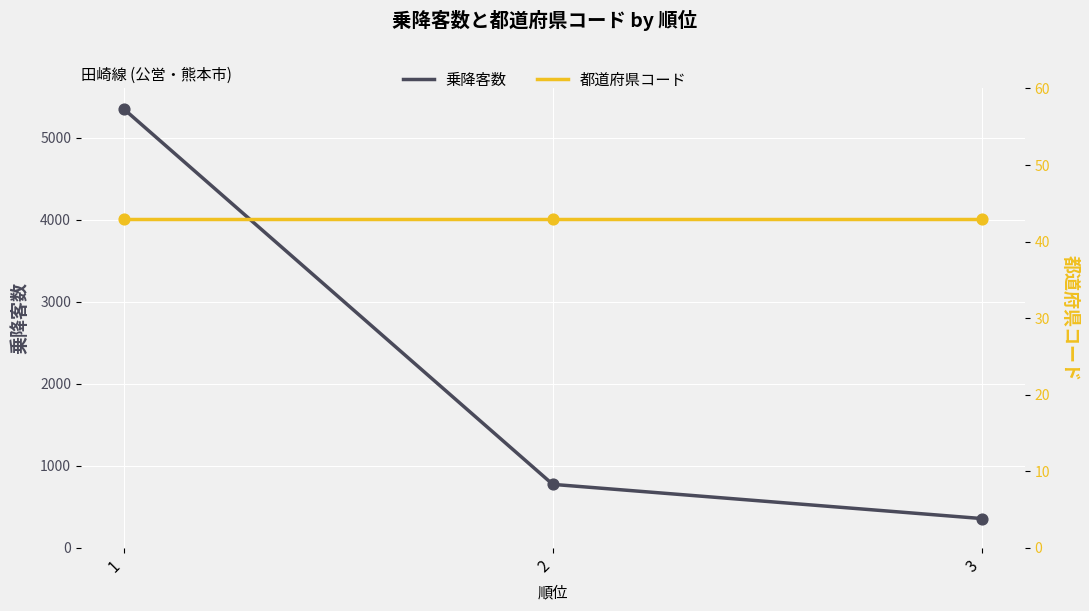

What is the total value across all series at 1?

5396